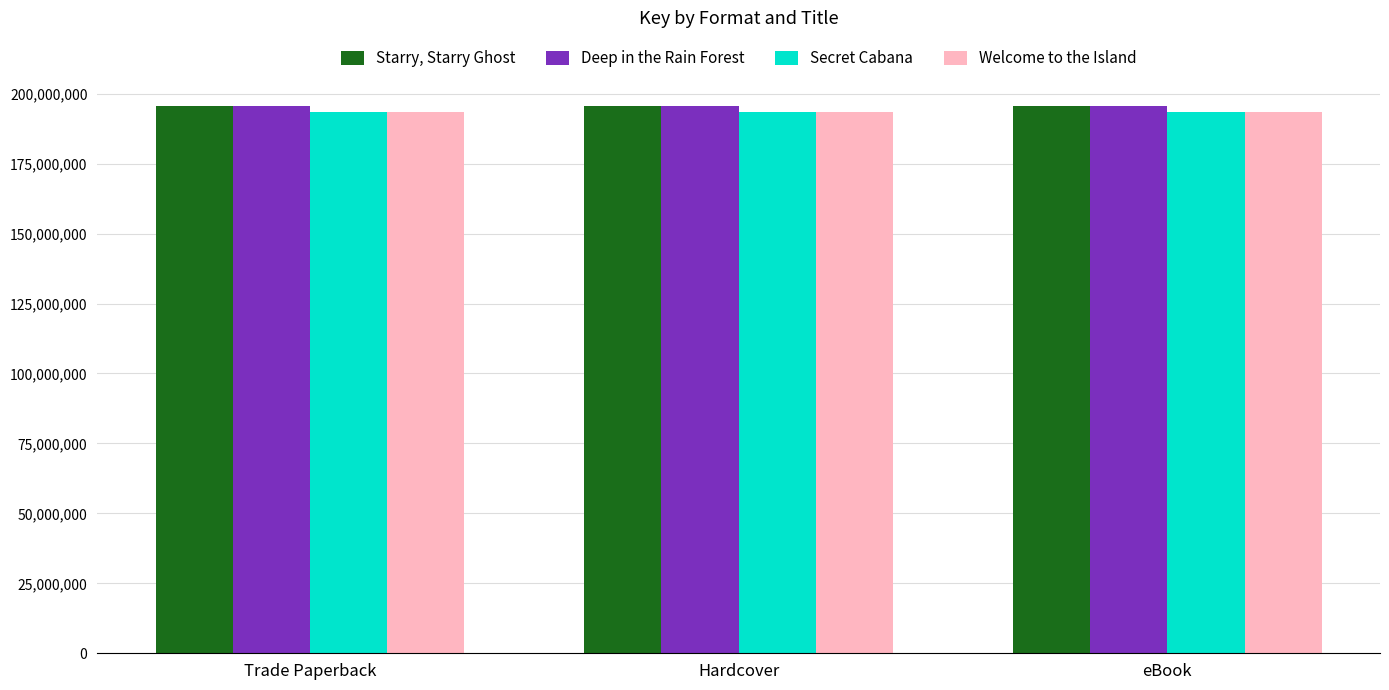

Reading left to right, extract all data points from this chart.

Starry, Starry Ghost: 195729856	195729856	195729856
Deep in the Rain Forest: 195728818	195728818	195728818
Secret Cabana: 193386314	193386314	193386314
Welcome to the Island: 193370578	193370578	193370578